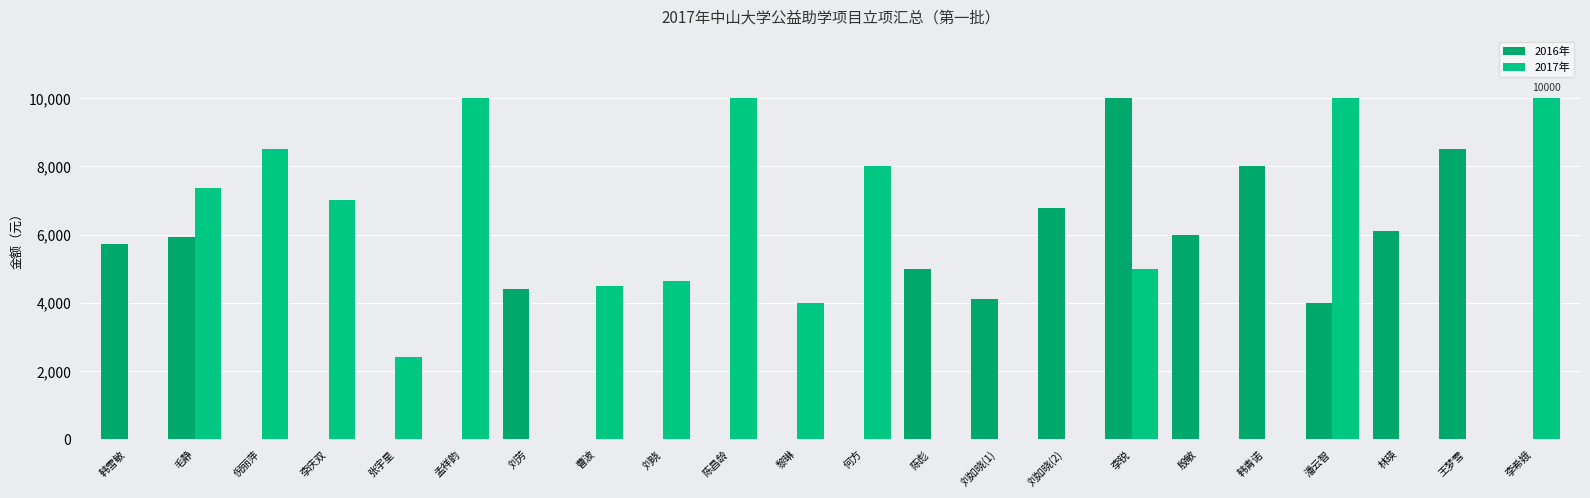

Between 刘芳 and 林瑛, which series saw the biggest shift?

2016年